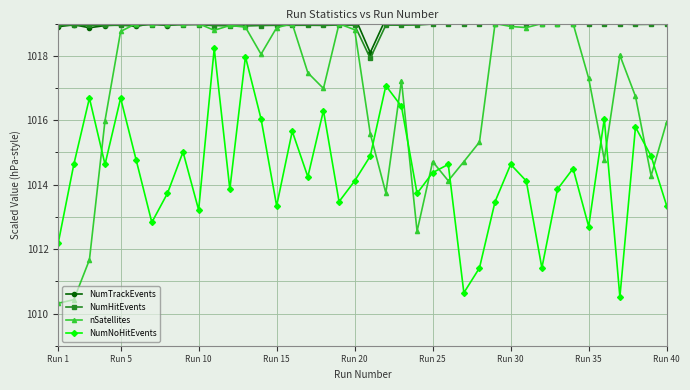

What is the lowest value of the NumNoHitEvents series?

1010.5